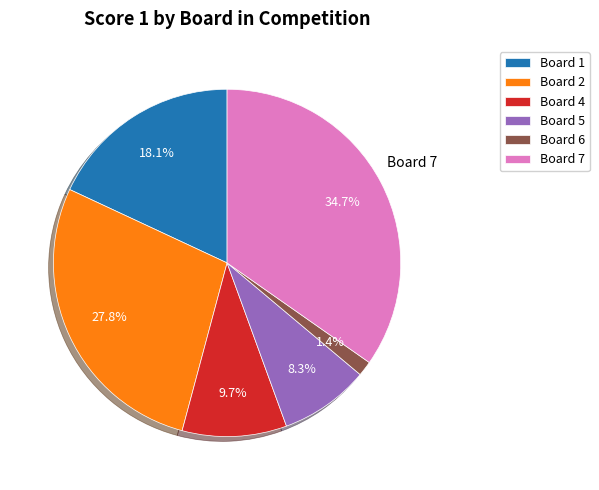

Is there any slice that represents more than half of the pie?

No